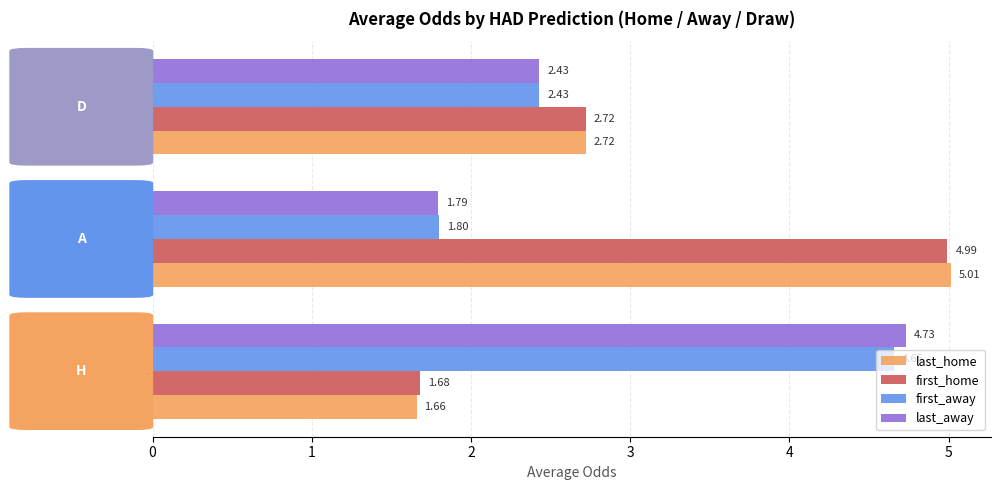

List the series in order of their peak value, highest first.

last_home, first_home, last_away, first_away